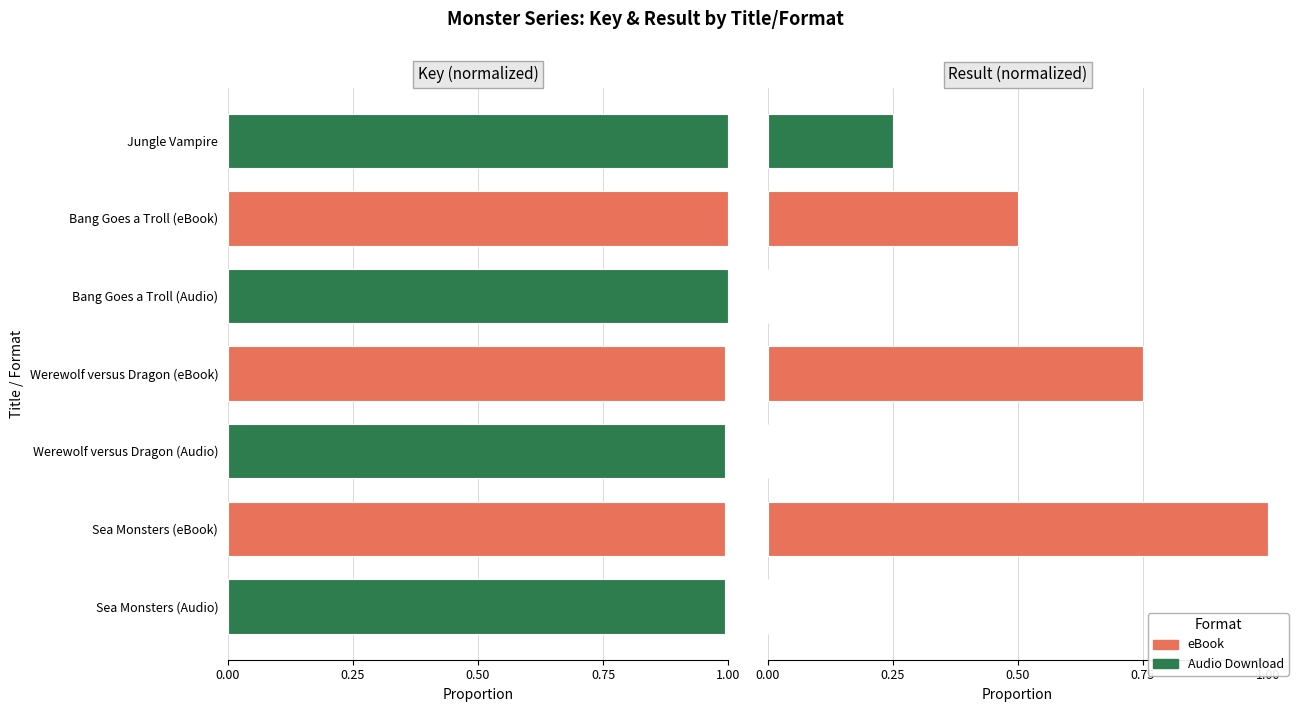

The value of Result at Bang Goes a Troll (eBook) is 0.9. True or false?

False